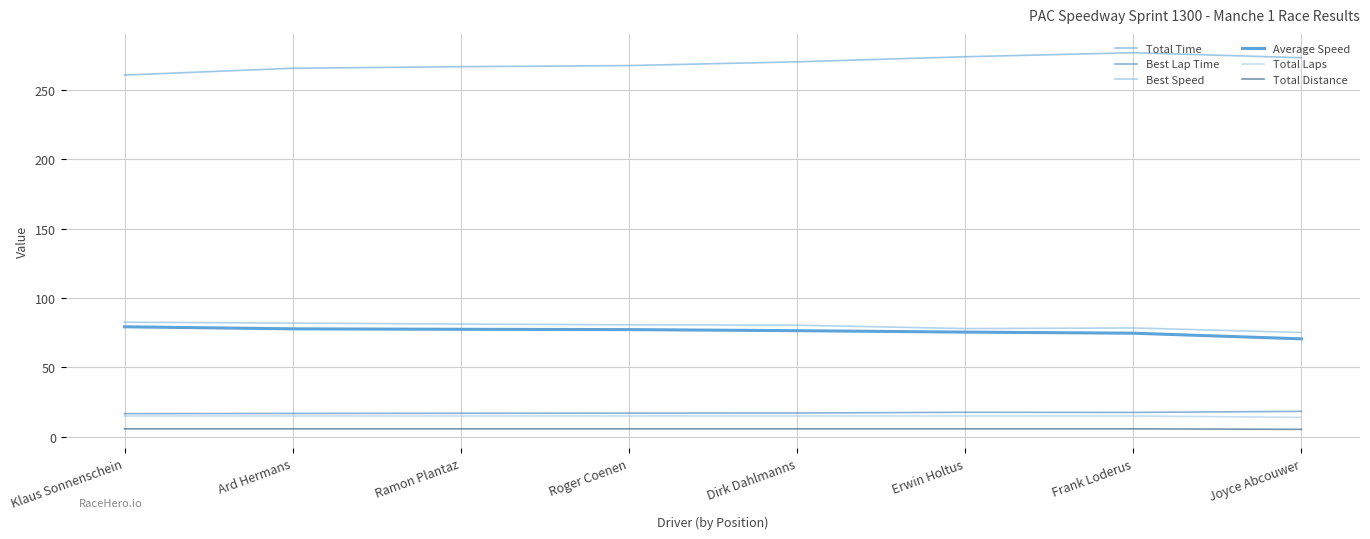

What position from the left is Roger Coenen?

4